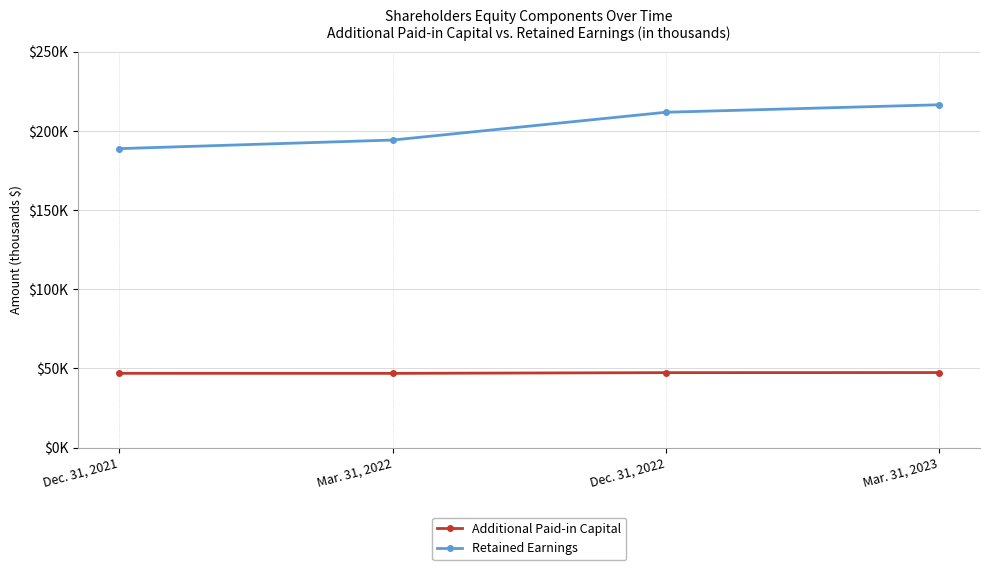

What is the minimum value for Retained Earnings?

188877